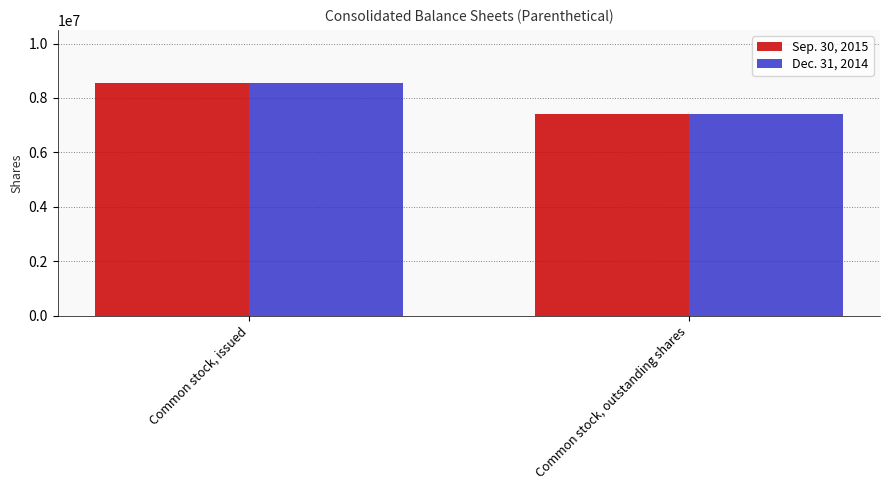

What is the average value of the Dec. 31, 2014 series?

7968462